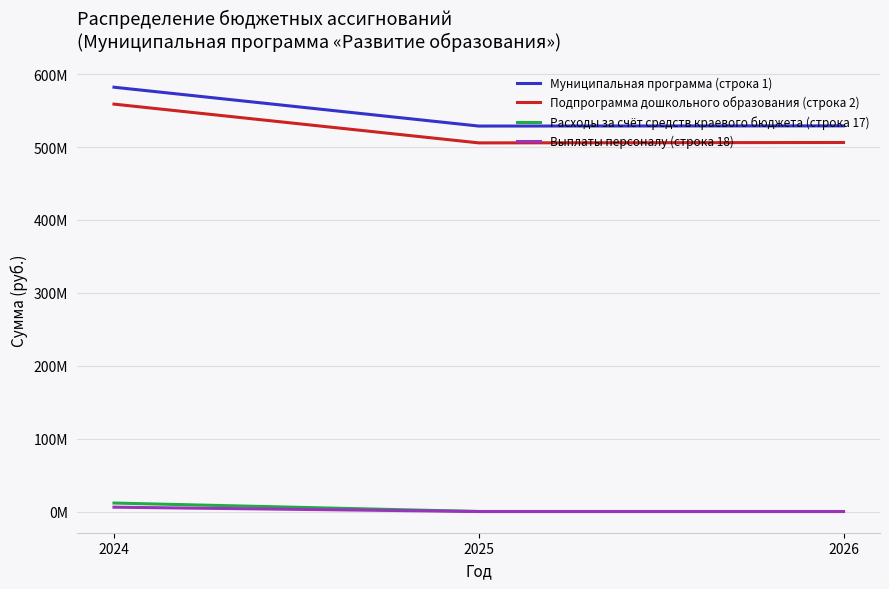

What are all the series names shown in the legend?

Муниципальная программа (строка 1), Подпрограмма дошкольного образования (строка 2), Расходы за счёт средств краевого бюджета (строка 17), Выплаты персоналу (строка 18)